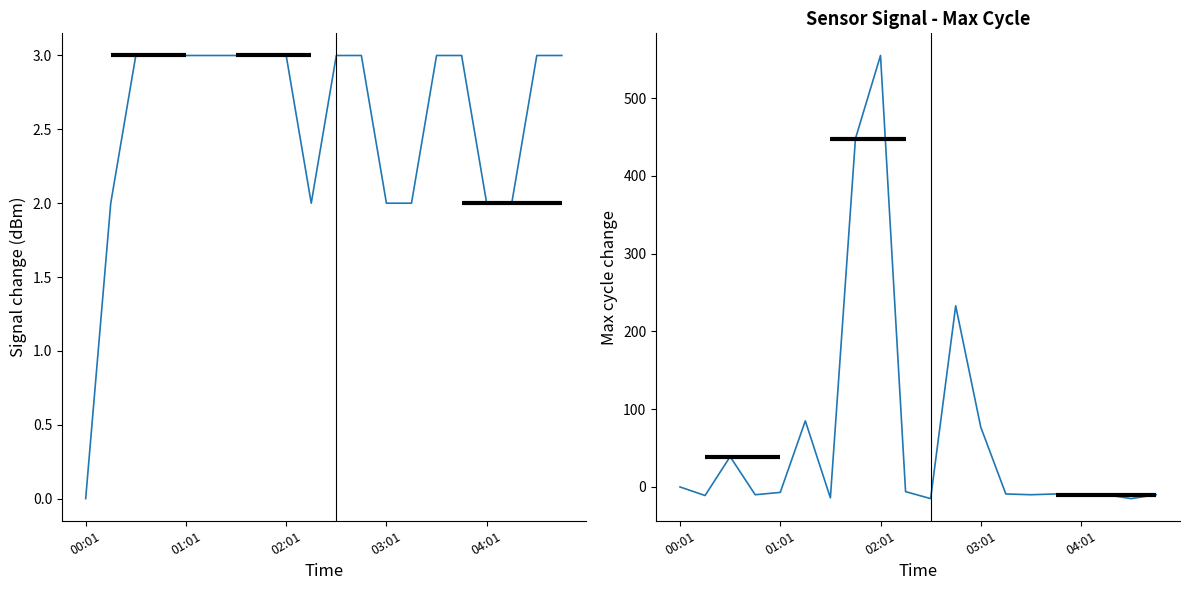

What is the highest value of the Signal series?

3